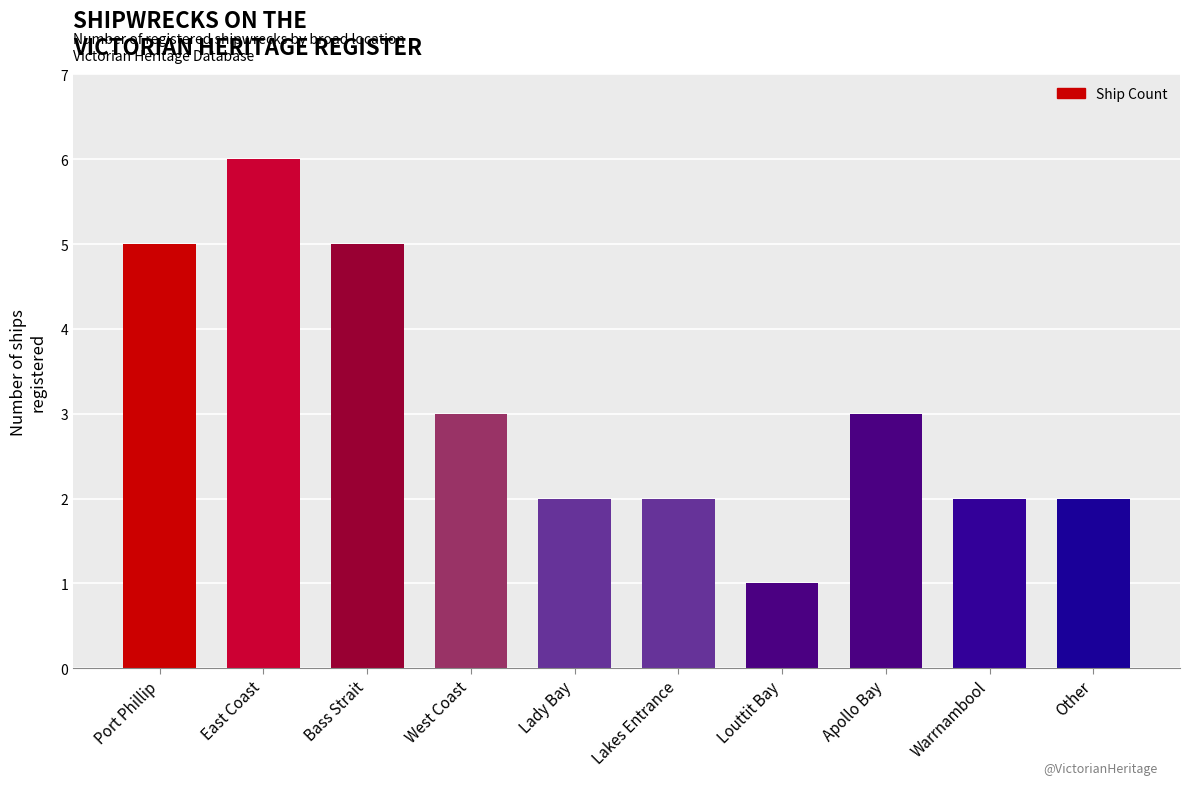

Approximately how many times larger is the value at Port Phillip compared to East Coast?

0.8